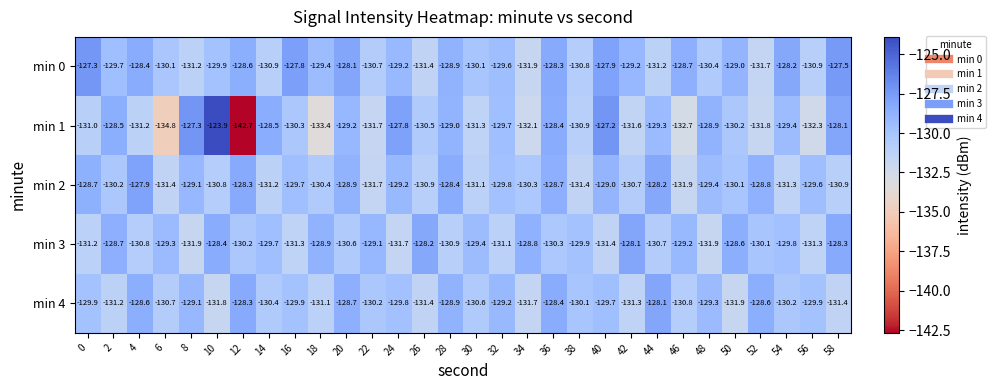

What is the difference between the min 2 values at 40 and 28?

0.6